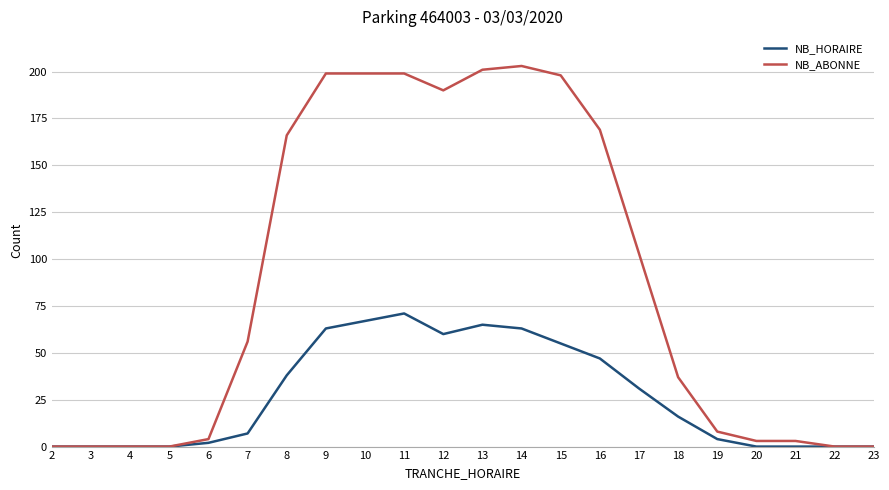

What is the sum of all NB_HORAIRE values?

589